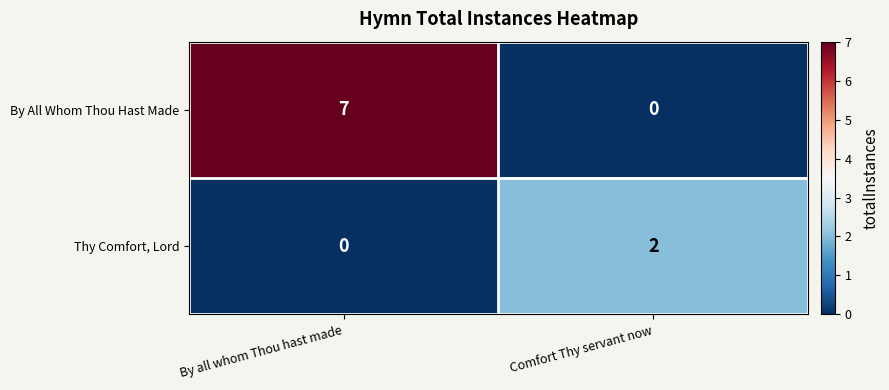

Which category has the highest value across all series?

By all whom Thou hast made